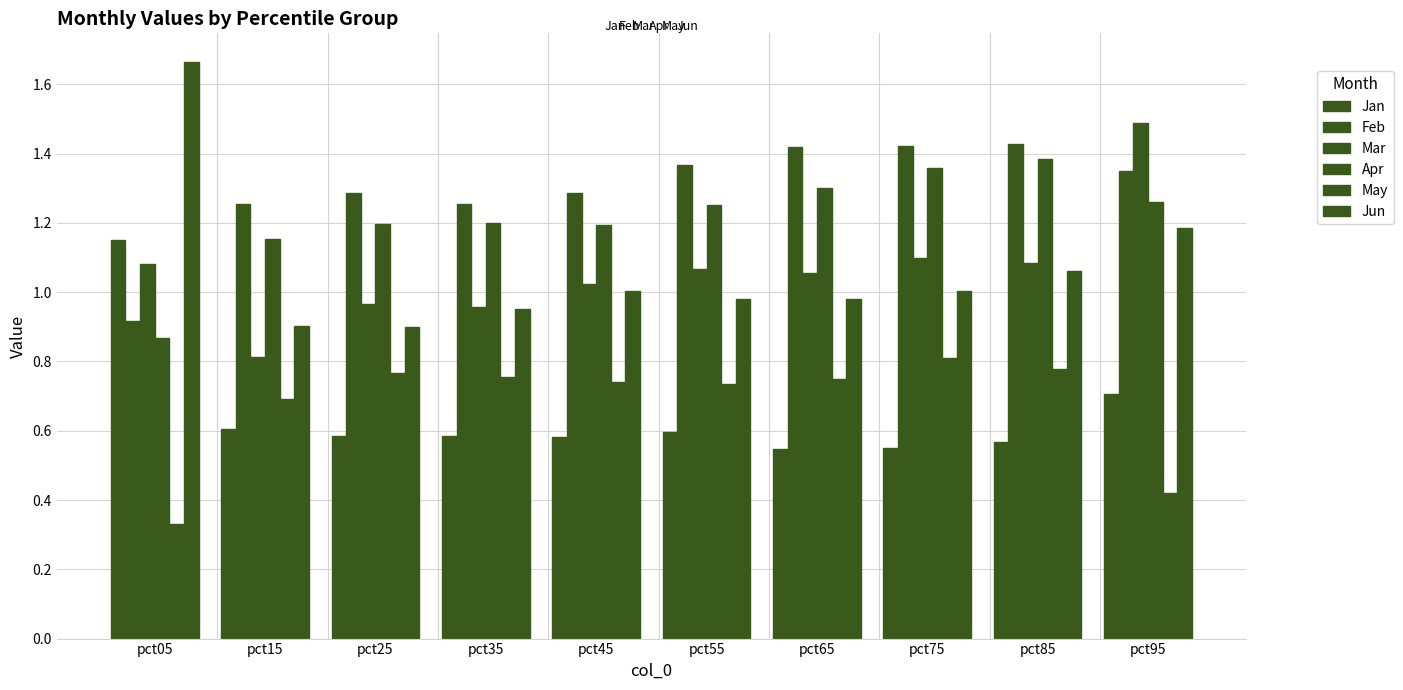

Count the number of categories in the chart.

10